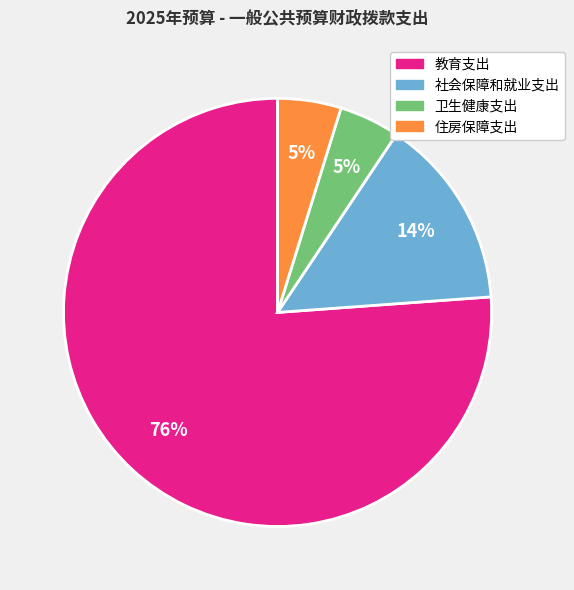

Count the number of slices in the pie.

4